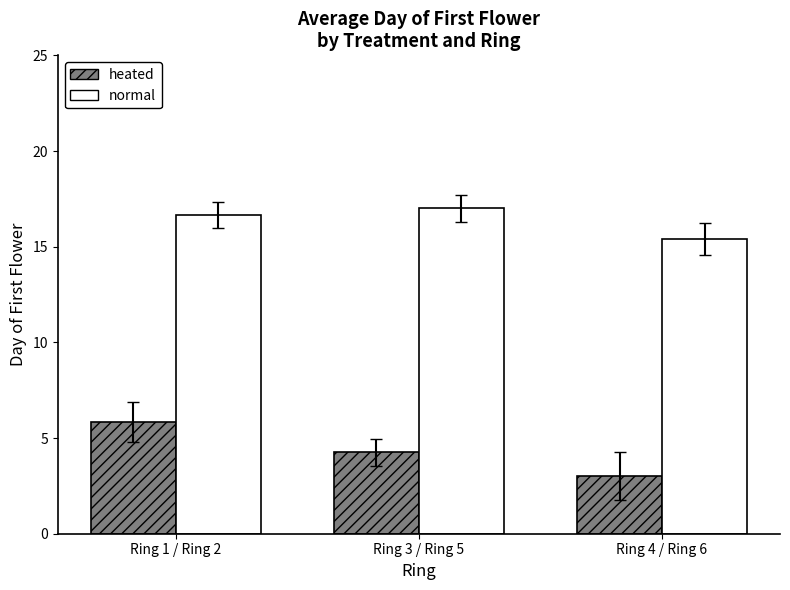

What is the sum of all normal values?

49.1